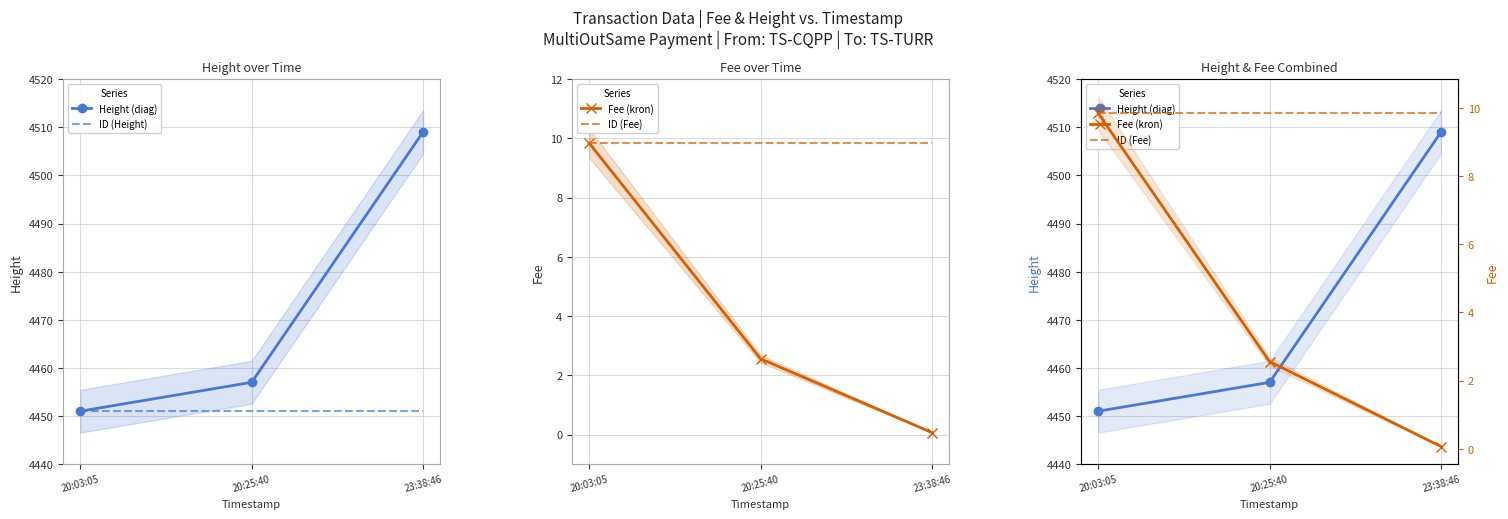

At which label is ID (Height) closest to 4451?

20:03:05